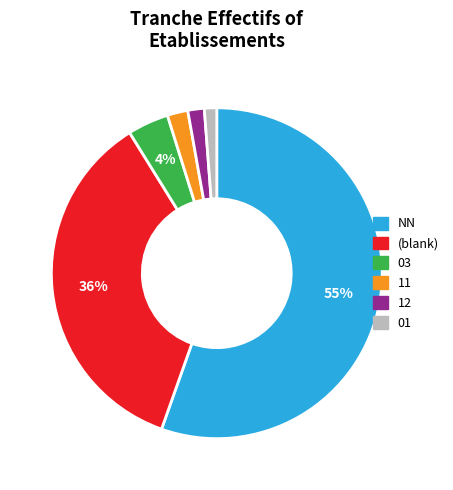

To the nearest percent, what is the difference between the largest and smallest slice percentages?

54%